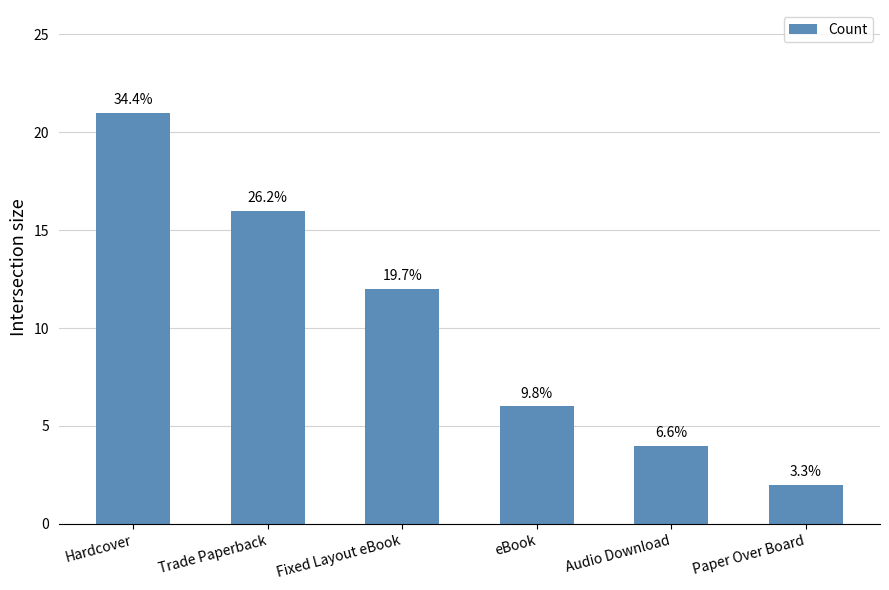

Reading right to left, what are all the values shown in this chart?

2	4	6	12	16	21